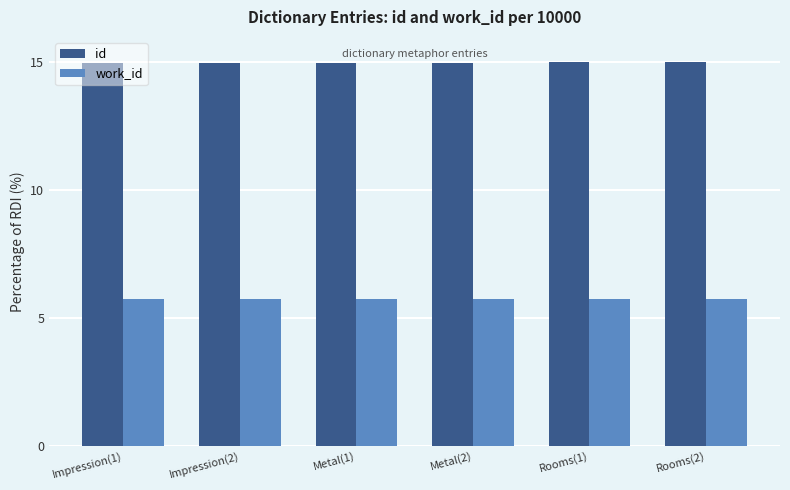

Are the bars horizontal?

No